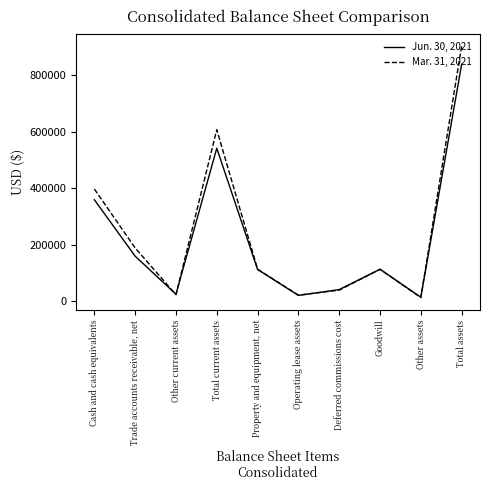

Rank the series by their maximum value, from highest to lowest.

Mar. 31, 2021, Jun. 30, 2021